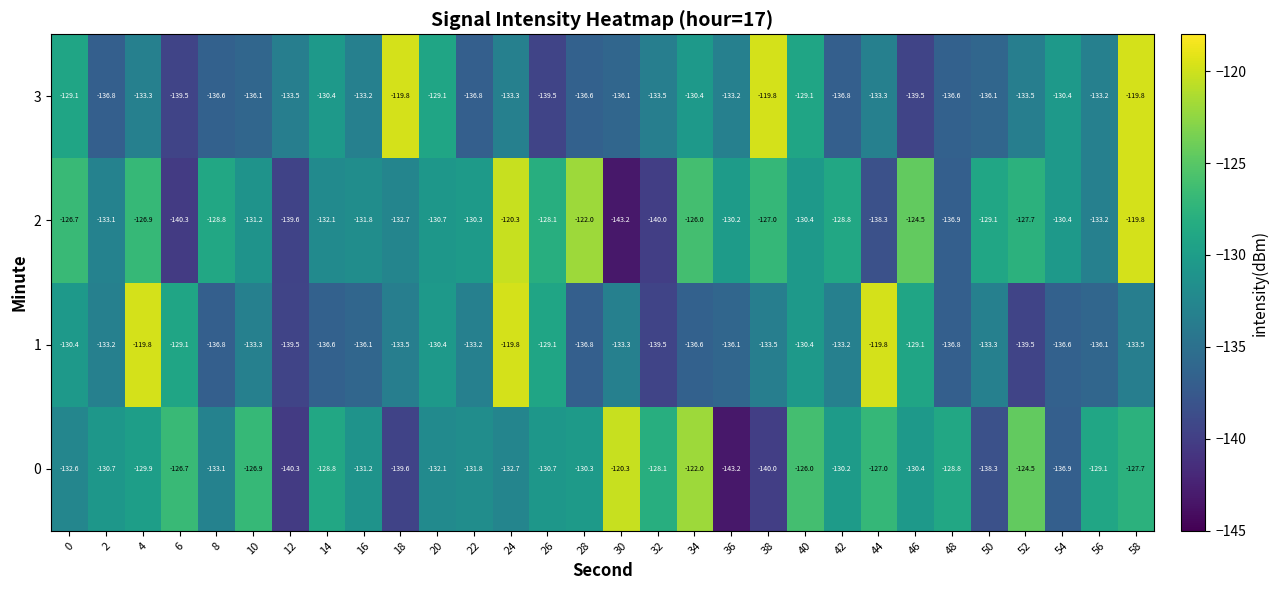

What is the total value across all series at 6?

-535.6